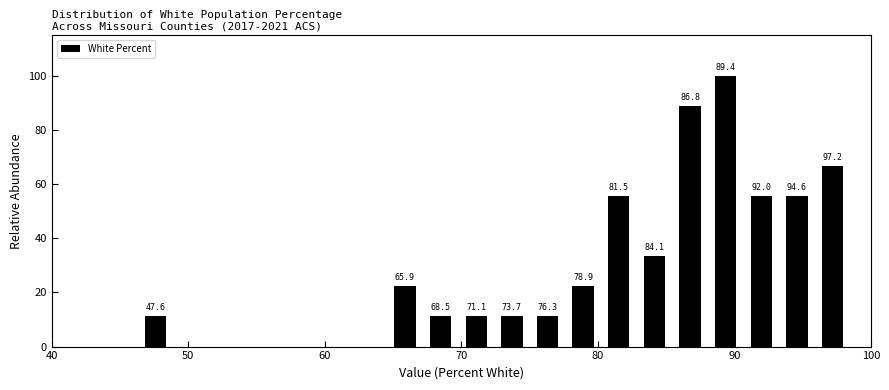

Read against the x-axis, roughly where is the centre of the tallest bar?

89